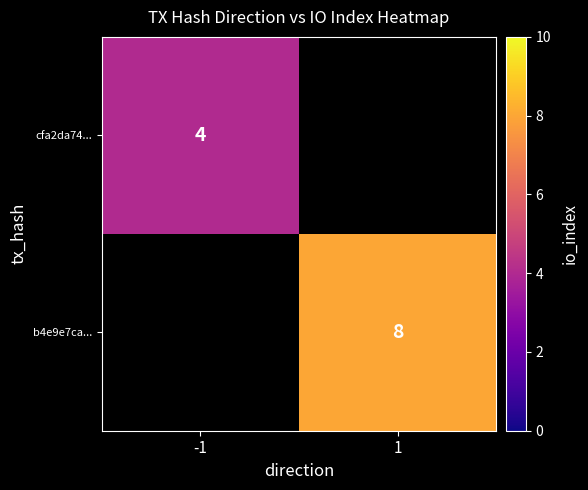

Is it true that cfa2da74... equals 2 at -1?

False